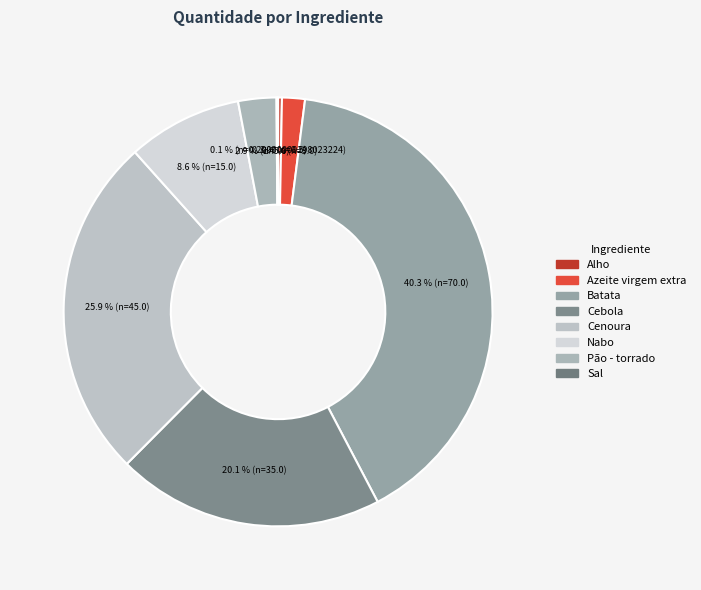

To the nearest percent, what is the difference between the largest and smallest slice percentages?

40%